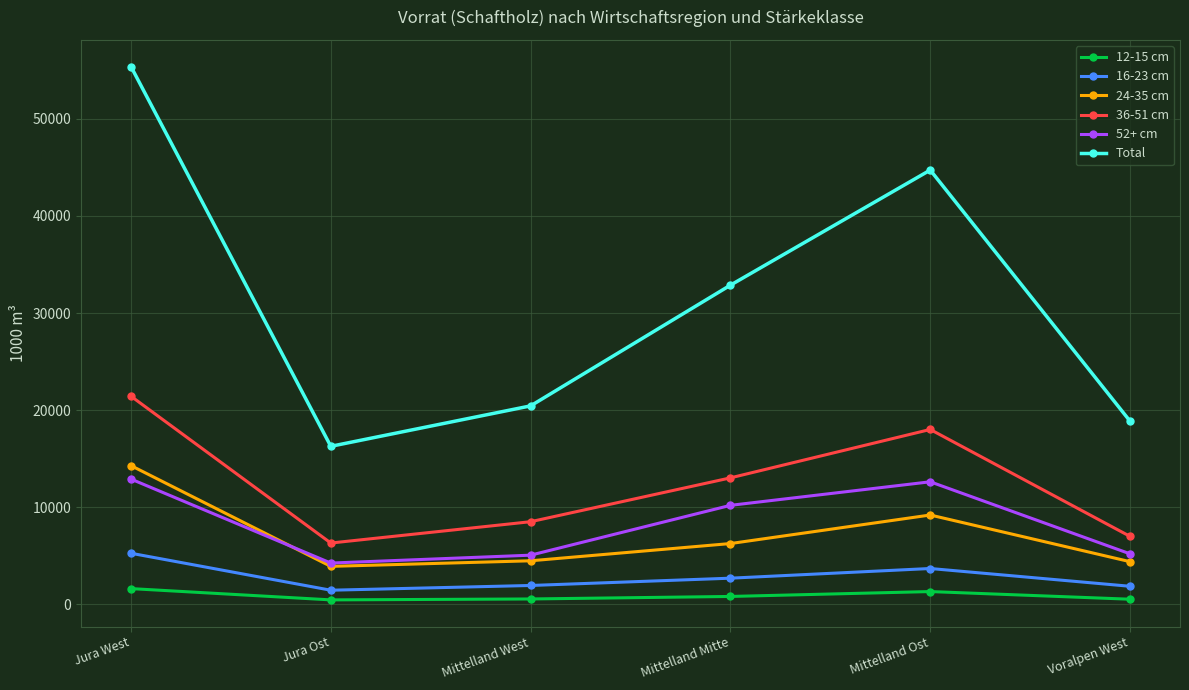

Which label corresponds to the largest value in the chart?

Jura West